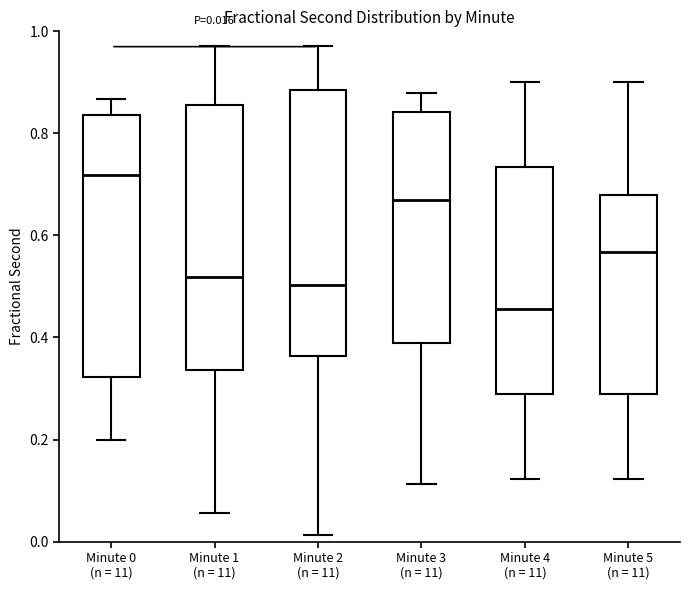

Which box has the lowest median line?

Minute 4 (n = 11)